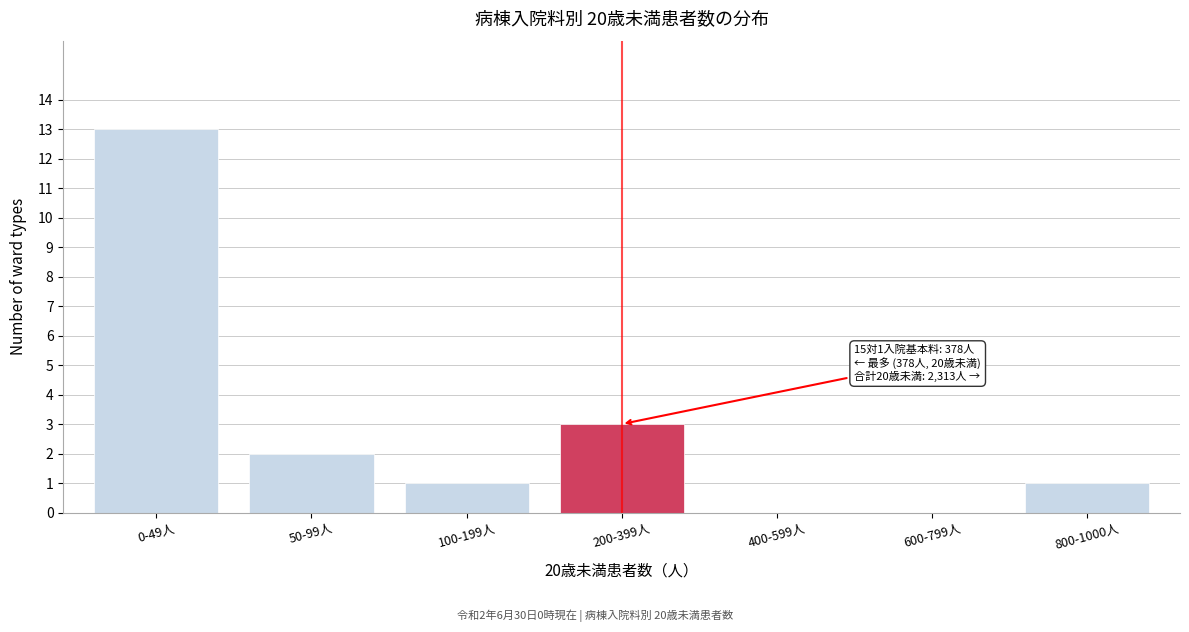

Reading right to left, what are all the values shown in this chart?

800-1000人=1	600-799人=0	400-599人=0	200-399人=3	100-199人=1	50-99人=2	0-49人=13